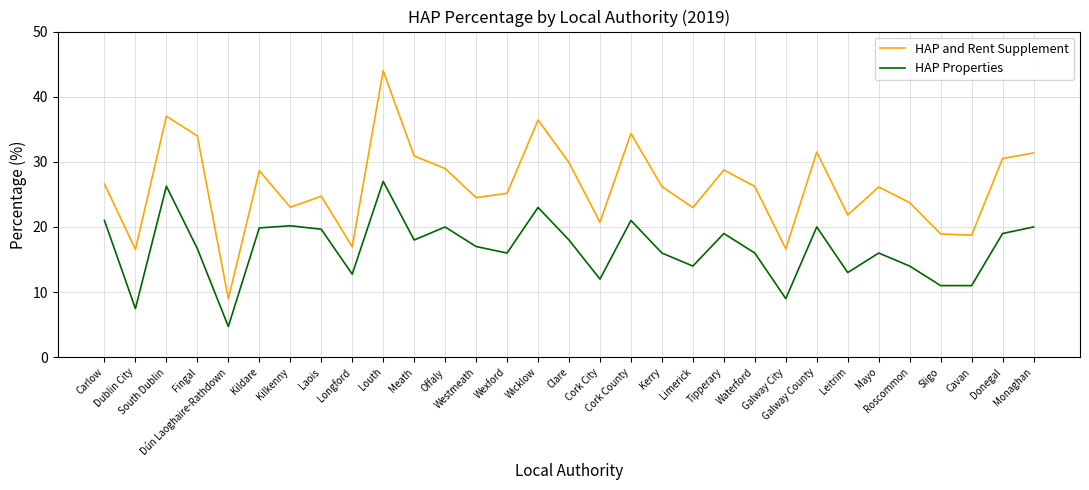

What are all the series names shown in the legend?

HAP and Rent Supplement, HAP Properties